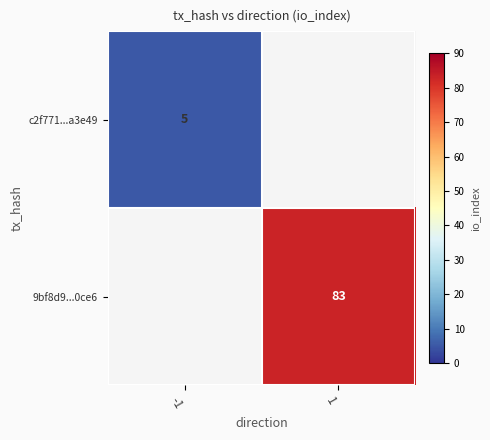

Is it true that c2f771...a3e49 equals 5 at -1?

True